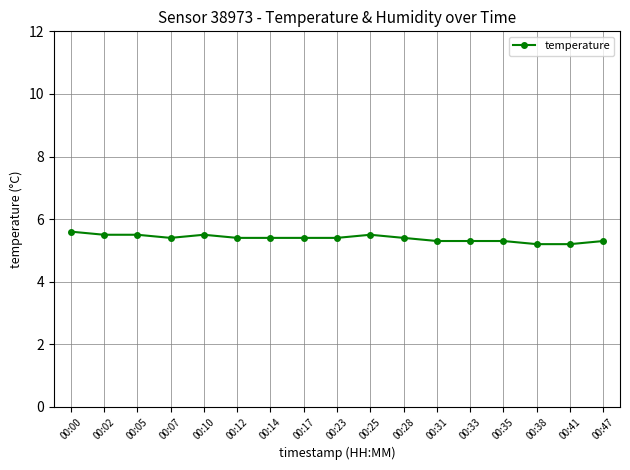

What is the difference between the maximum and minimum values?

0.4